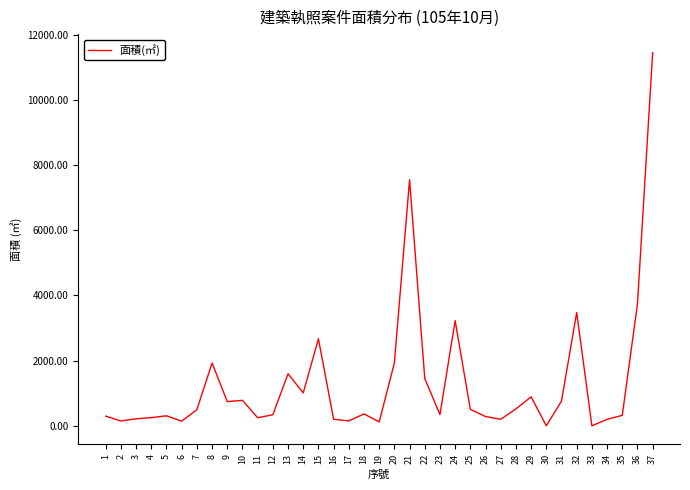

Between 23 and 6, which is larger?

23